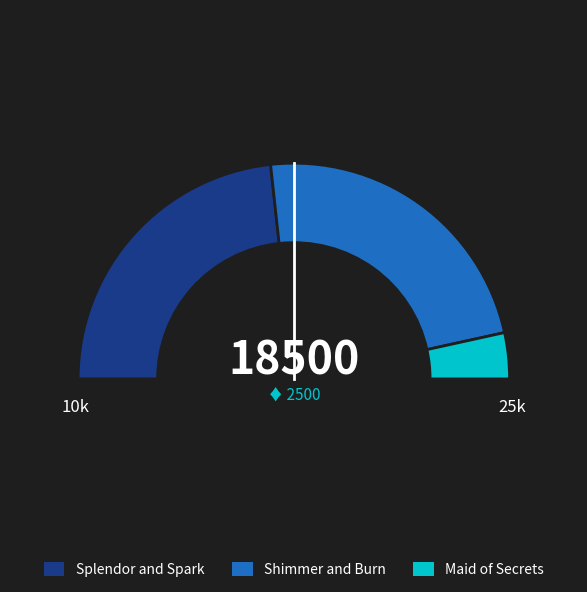

Rank the categories by value from lowest to highest.

Maid of Secrets, Shimmer and Burn, Splendor and Spark